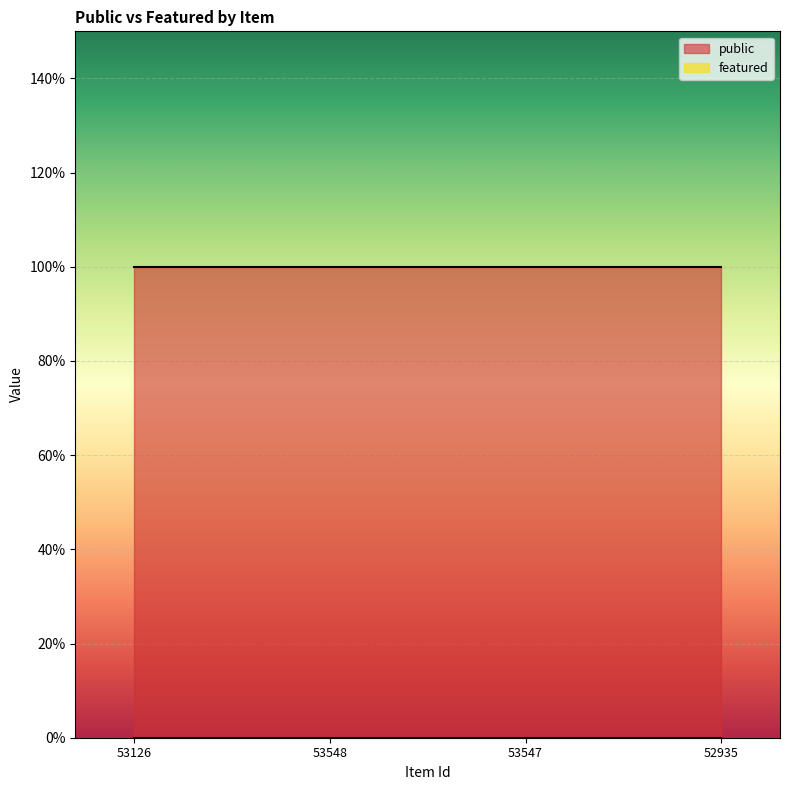

True or false: featured has a value of 0 at 52935.

True